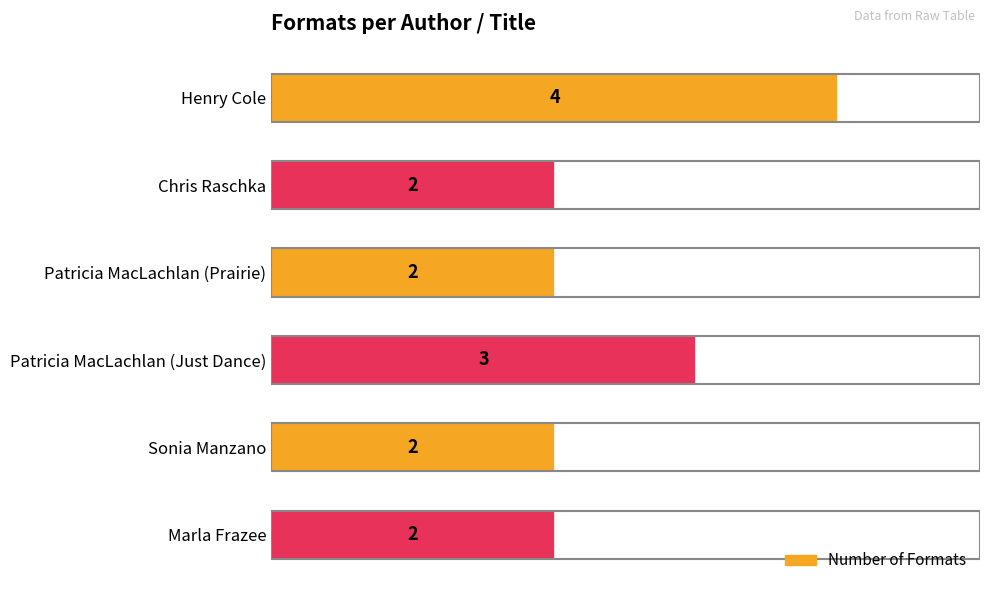

How many values are between 2 and 3?

5